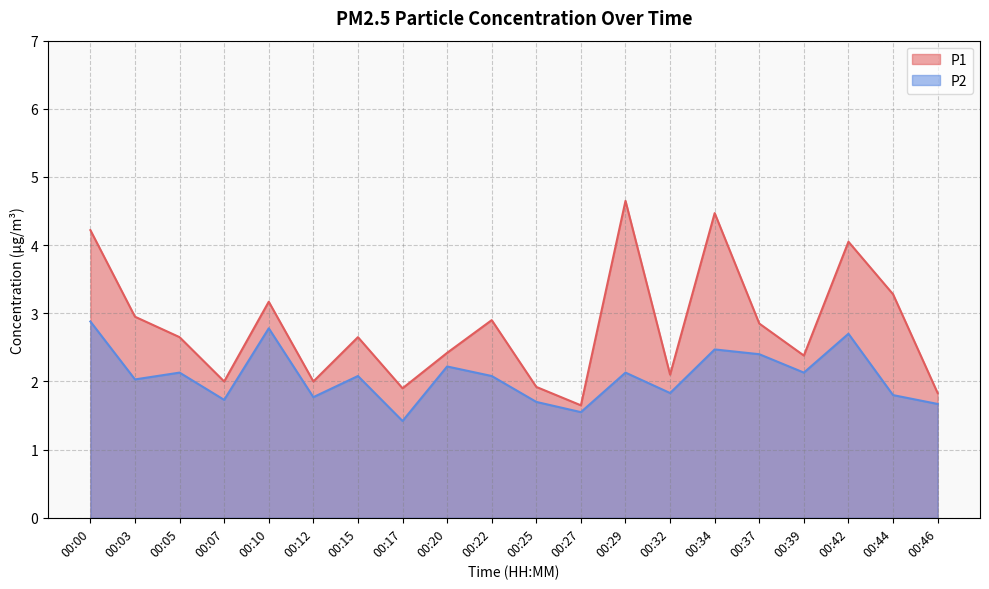

Rank the series at 00:10 from lowest to highest value.

P2, P1